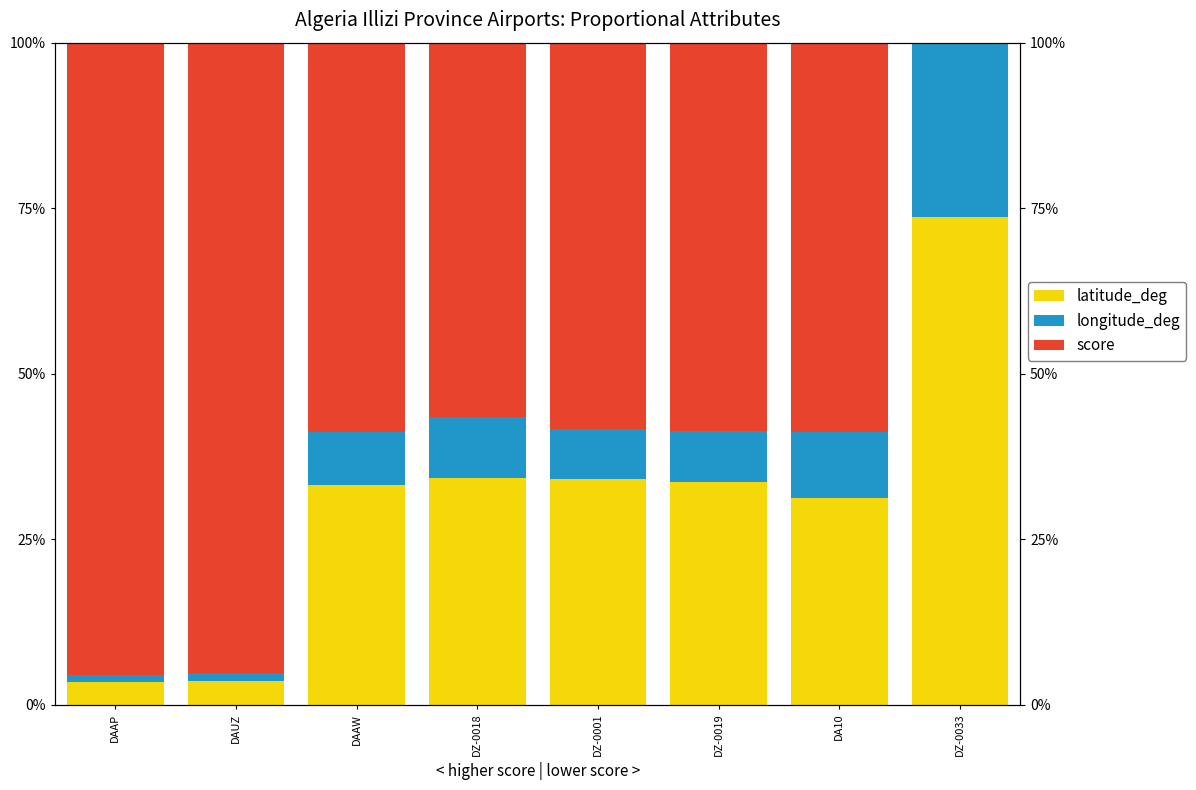

What is the sum of all score values?

481.9